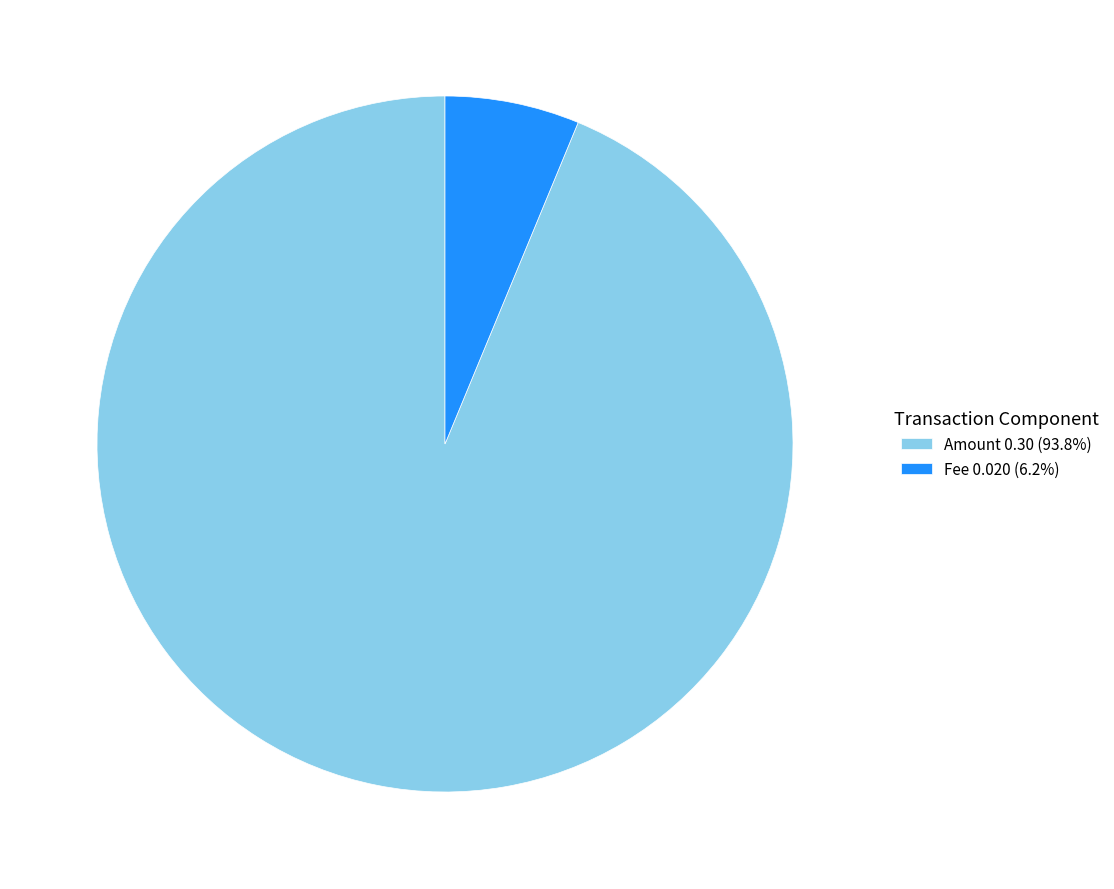

Does any single category account for the majority?

Yes